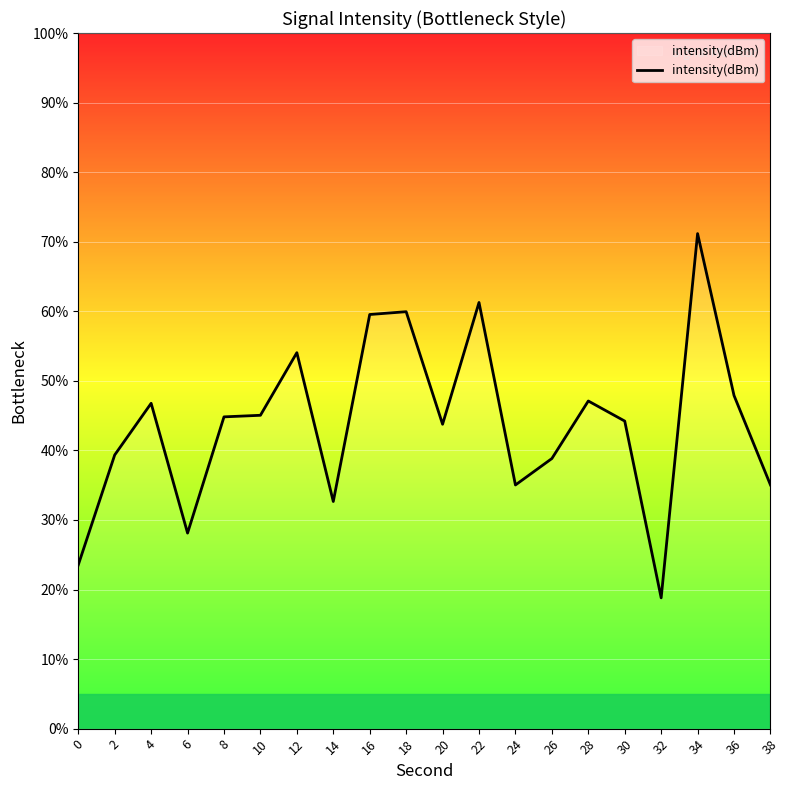

True or false: the data shows 47.1 at 28.

True